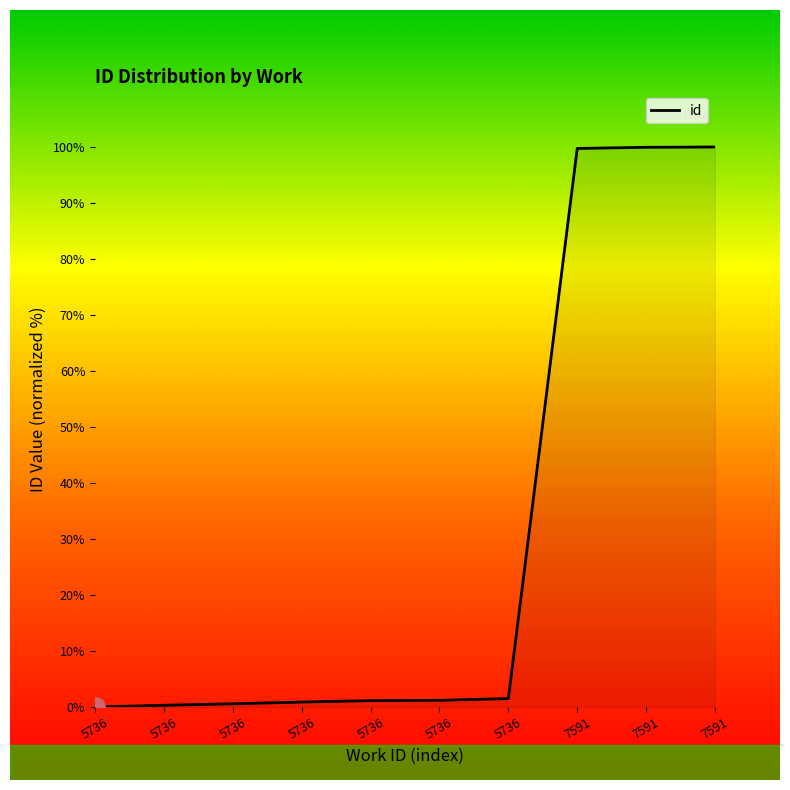

At which category does the chart reach its peak across all series?

7591